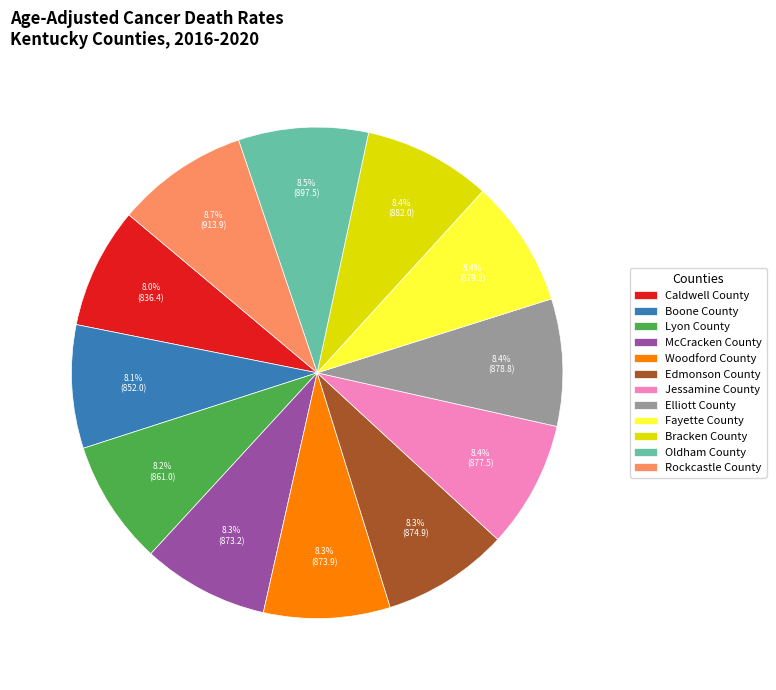

What is the ratio of the value at Elliott County to the value at Jessamine County?

1.0